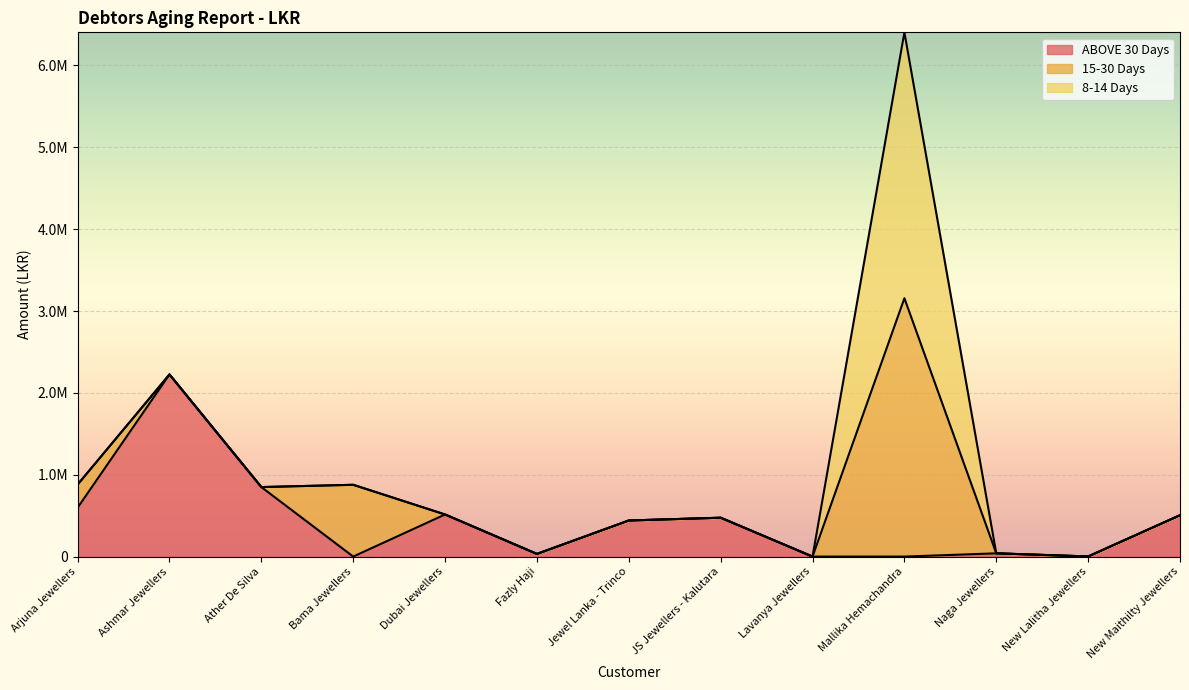

At which label is 15-30 Days closest to 1577933?

Bama Jewellers